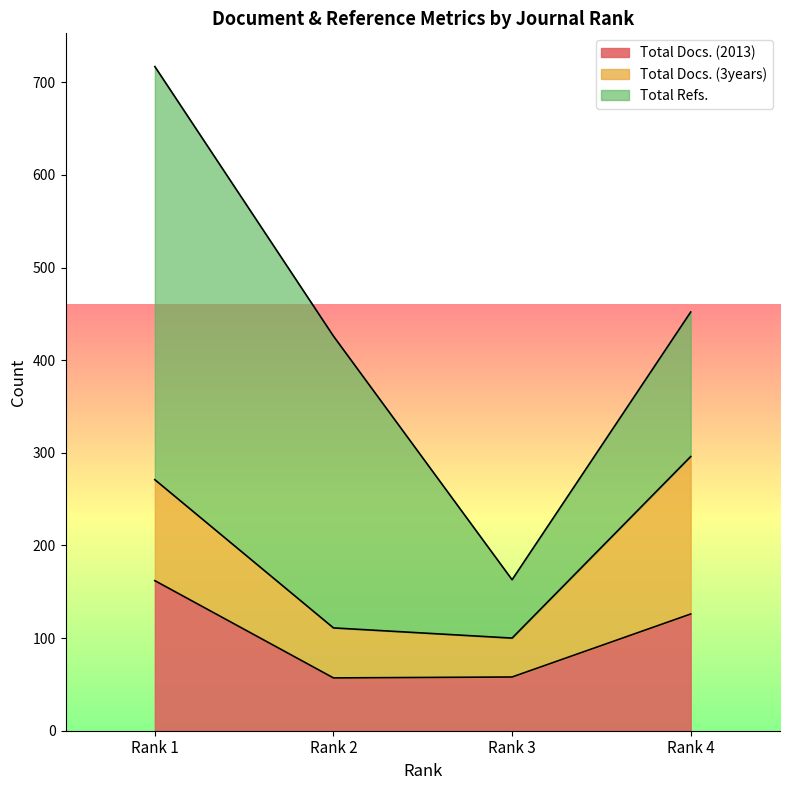

What is the sum of all Total Docs. (2013) values?

403